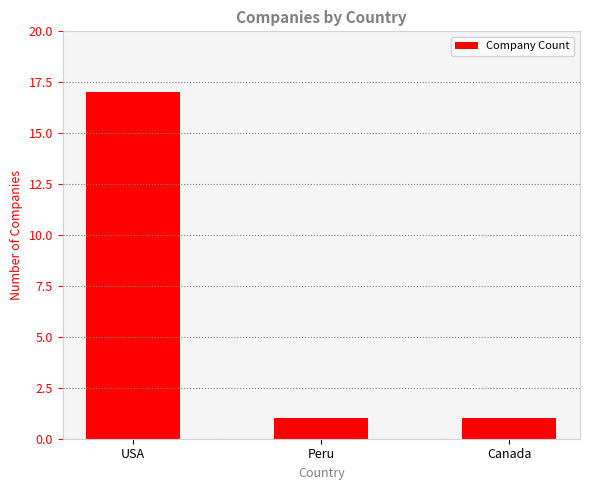

Reading left to right, transcribe all the data shown in this chart.

17	1	1